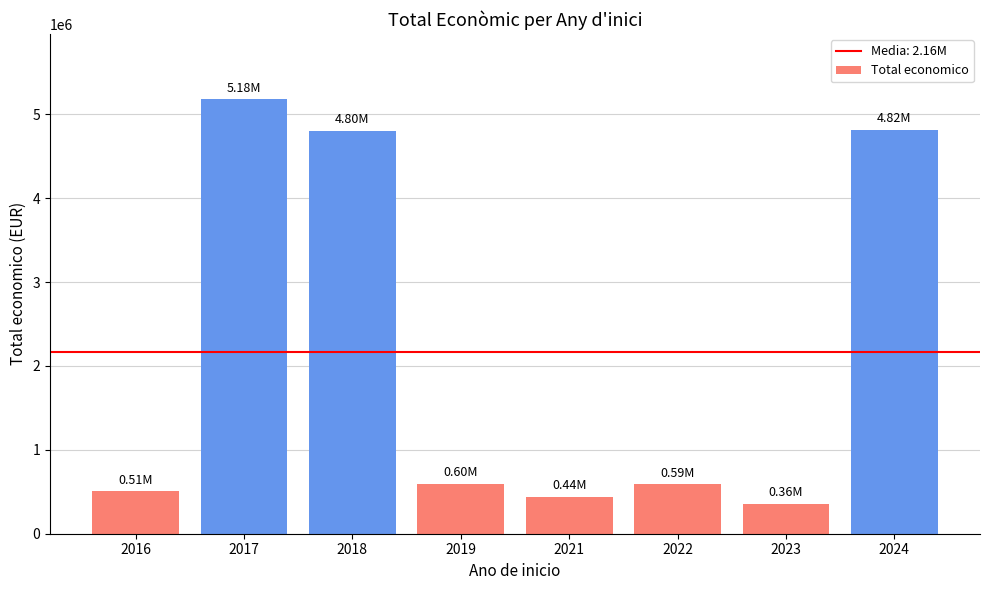

What is the ratio of the value at 2024 to the value at 2016?

9.5